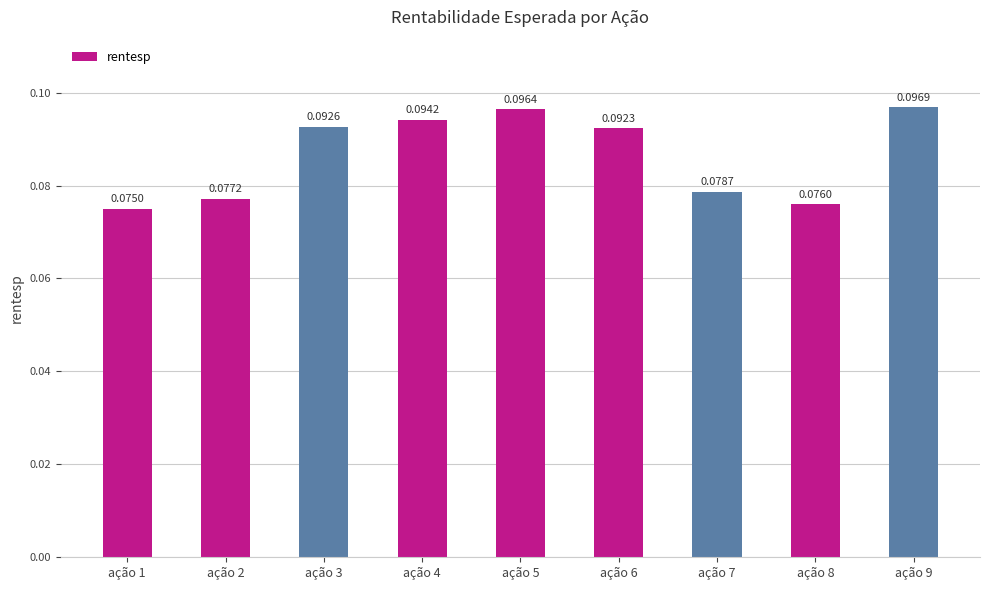

Rank the categories by value from highest to lowest.

ação 9, ação 5, ação 4, ação 3, ação 6, ação 7, ação 2, ação 8, ação 1